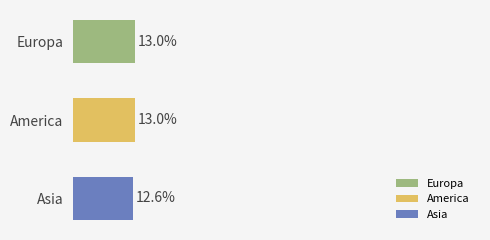

Between Asia and Europa, which is larger?

Europa